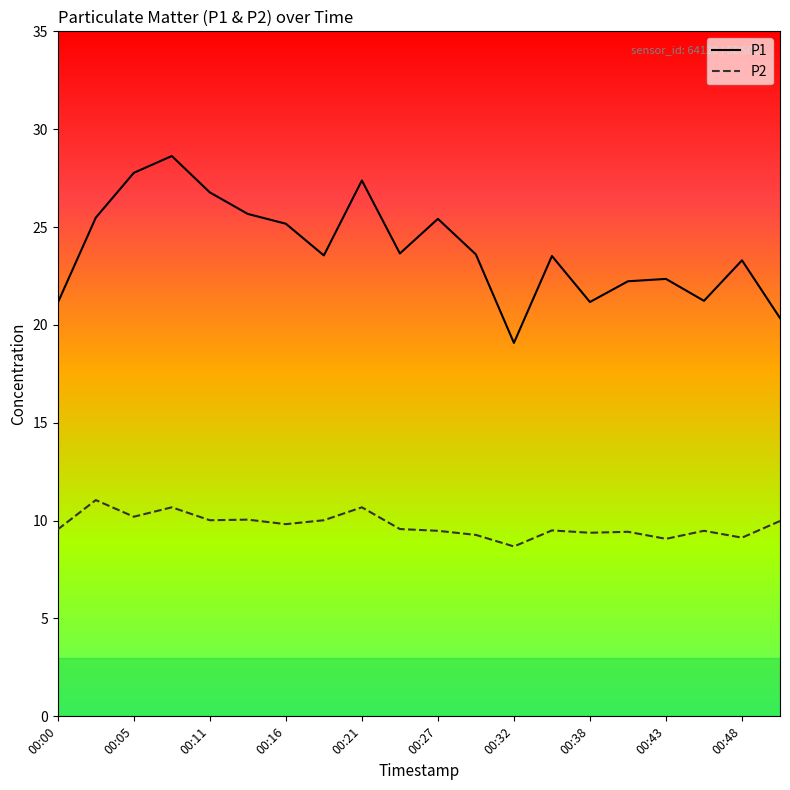

What is the lowest value of the P2 series?

8.7